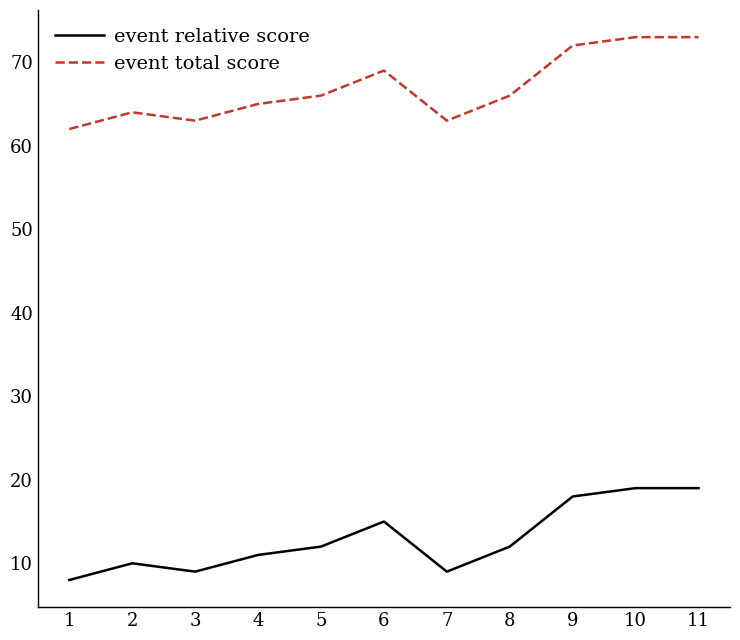

Rank the series at 7 from lowest to highest value.

event relative score, event total score